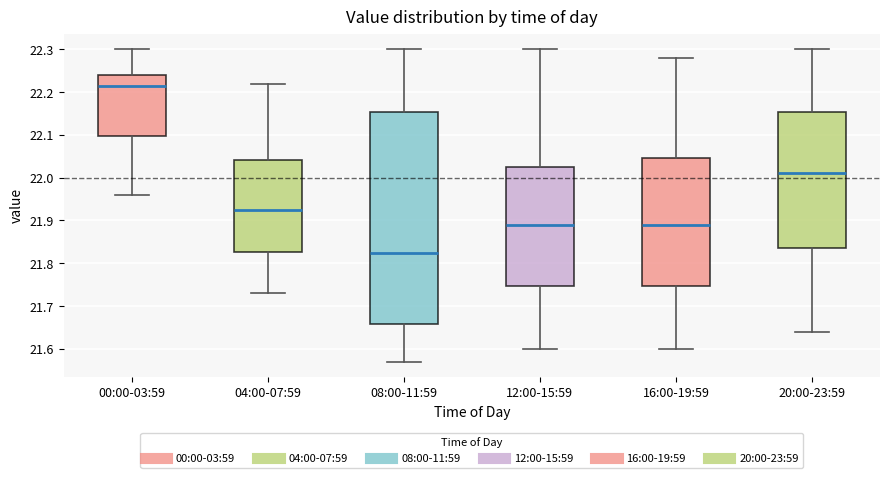

Which box's median line is the lowest?

08:00-11:59